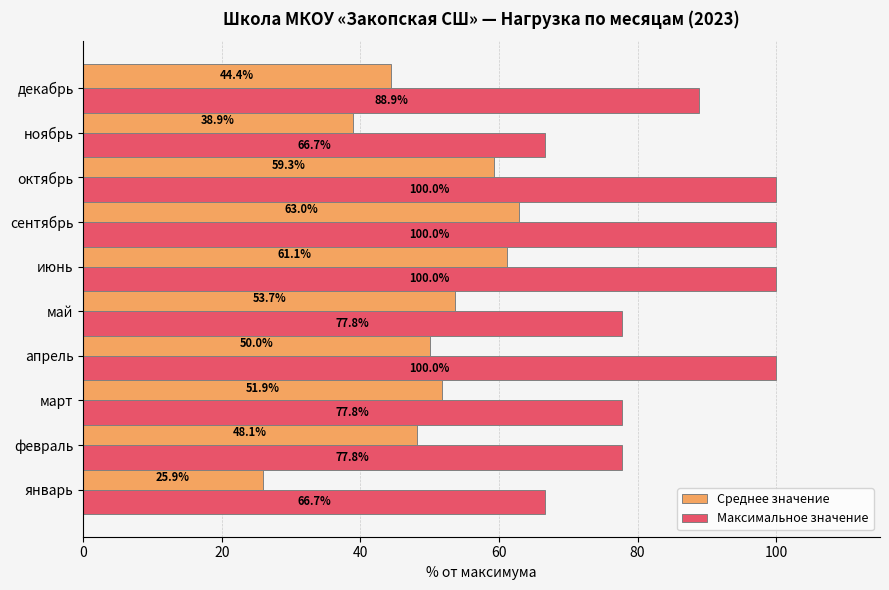

Is it true that Среднее значение equals 16.3 at январь?

False